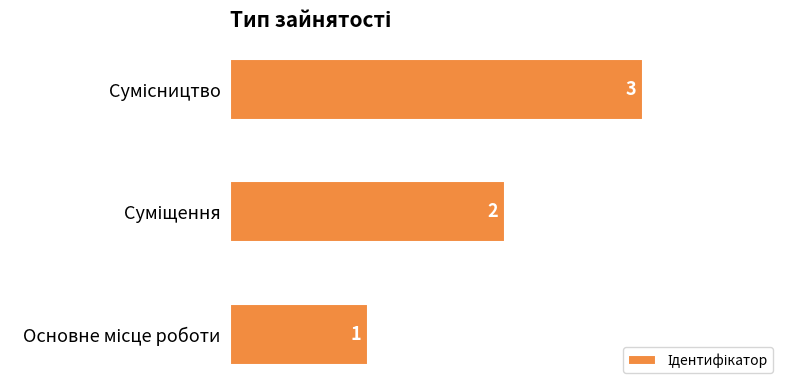

Count the number of data series in this chart.

1